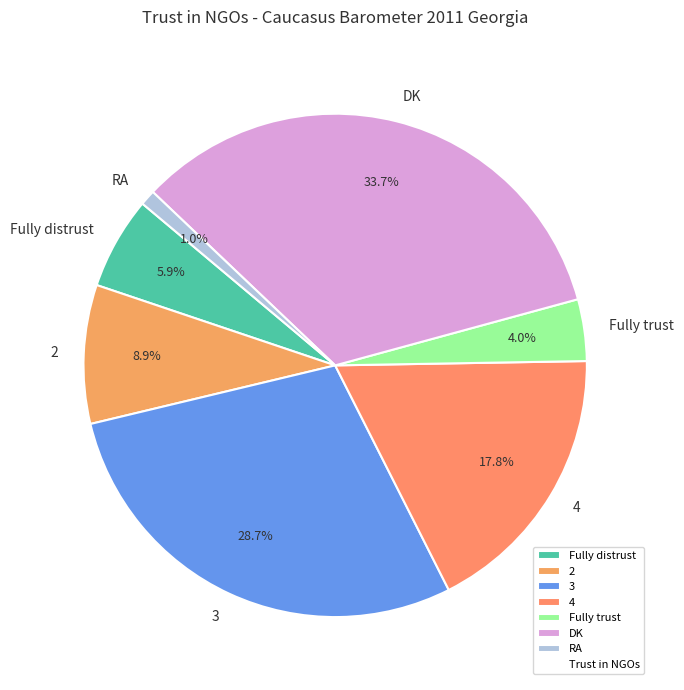

The RA slice represents 1% of the pie. True or false?

True